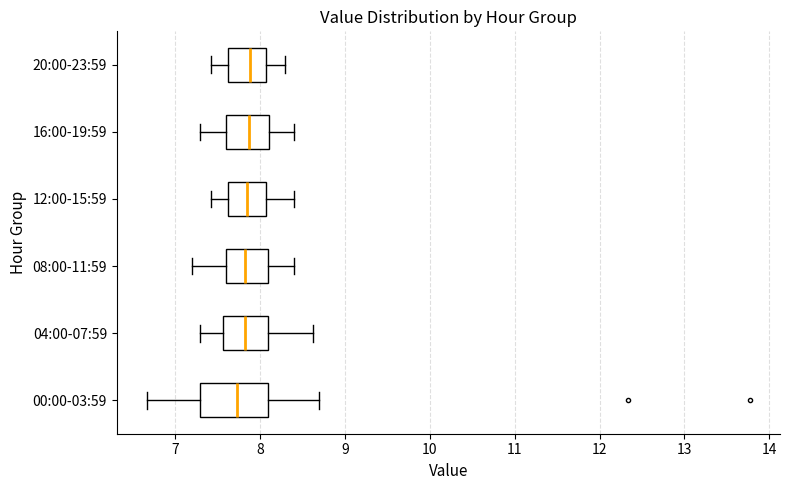

Reading bottom to top, read every box against the x-axis: the position of its median line, the range the box covers, and the ends of its whiskers. The values are not printed on the chart, so give them approximately, as read against the axis.

00:00-03:59: median 7.7, box 7.3 to 8.1, whiskers 6.7 to 8.7
04:00-07:59: median 7.8, box 7.6 to 8.1, whiskers 7.3 to 8.6
08:00-11:59: median 7.8, box 7.6 to 8.1, whiskers 7.2 to 8.4
12:00-15:59: median 7.9, box 7.6 to 8.1, whiskers 7.4 to 8.4
16:00-19:59: median 7.9, box 7.6 to 8.1, whiskers 7.3 to 8.4
20:00-23:59: median 7.9, box 7.6 to 8.1, whiskers 7.4 to 8.3